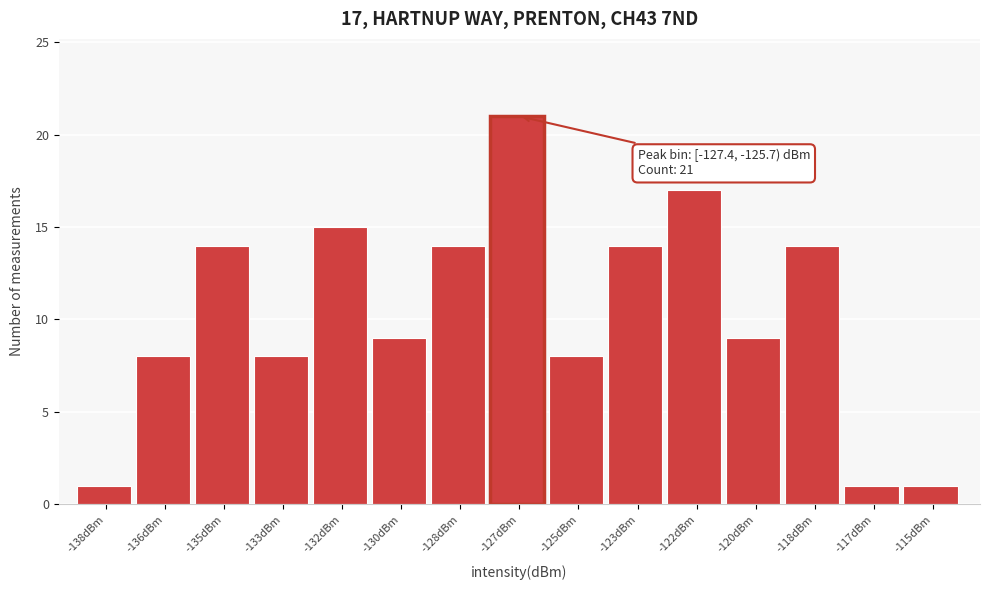

Reading left to right, list all the values displayed in this chart.

-138dBm=1	-136dBm=8	-135dBm=14	-133dBm=8	-132dBm=15	-130dBm=9	-128dBm=14	-127dBm=21	-125dBm=8	-123dBm=14	-122dBm=17	-120dBm=9	-118dBm=14	-117dBm=1	-115dBm=1